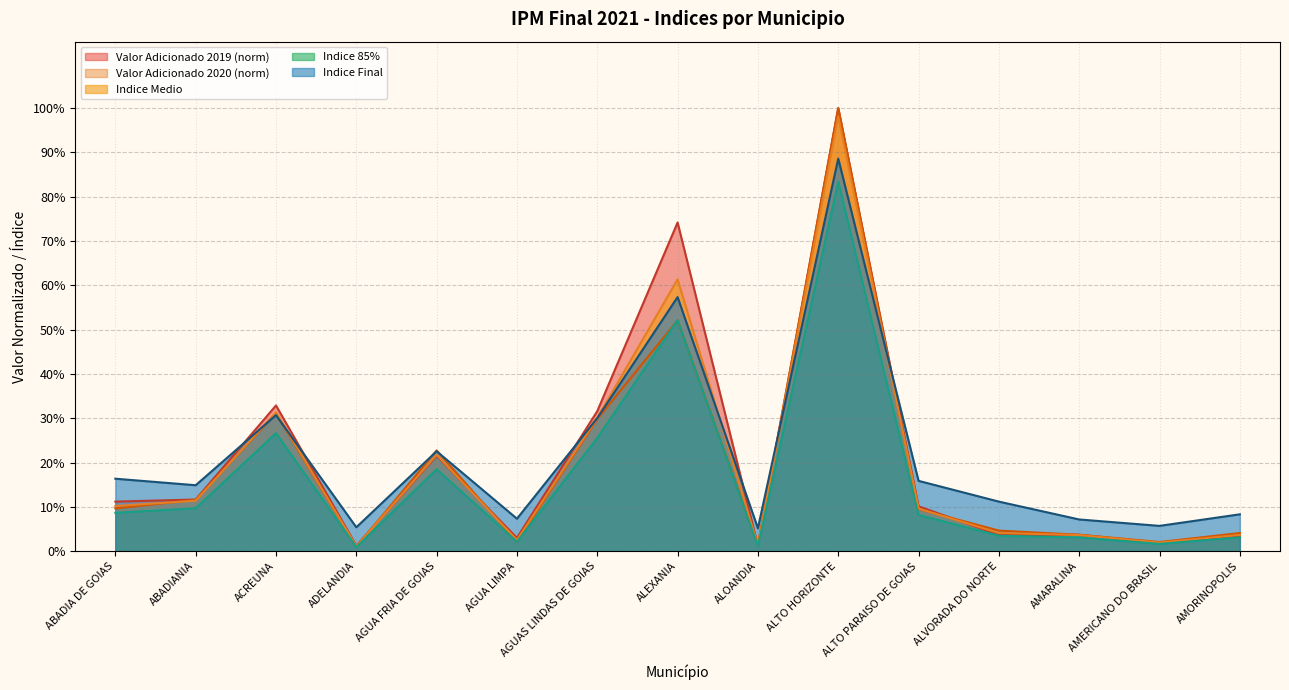

Which has a higher value, ABADIA DE GOIAS or ALTO PARAISO DE GOIAS?

ABADIA DE GOIAS